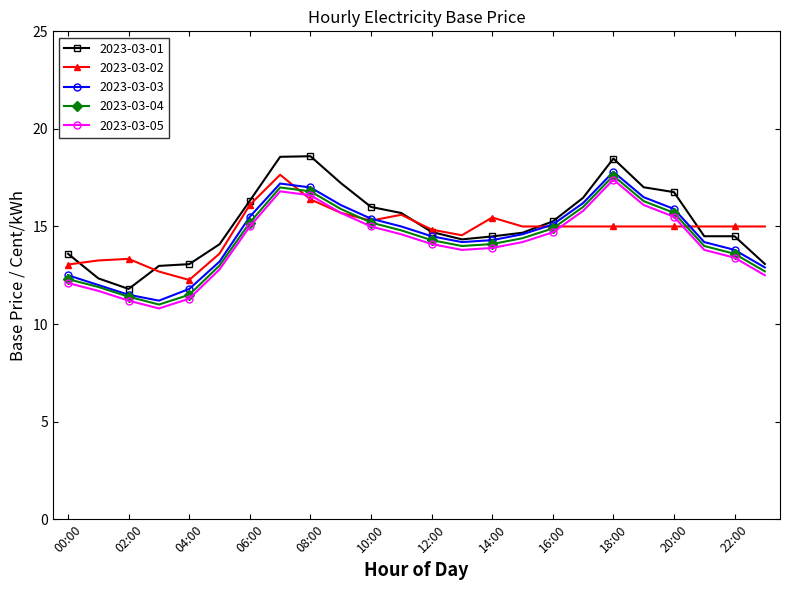

What is the greatest value displayed?

18.6